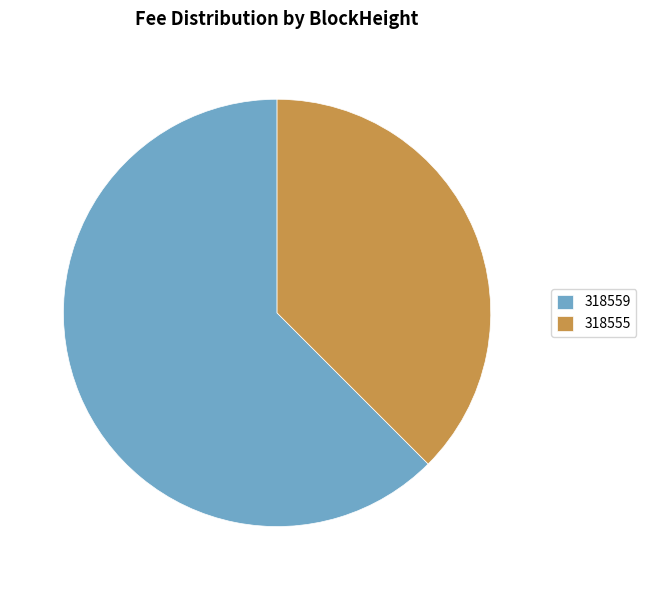

Is the sum of 318555 and 318559 greater than half?

Yes